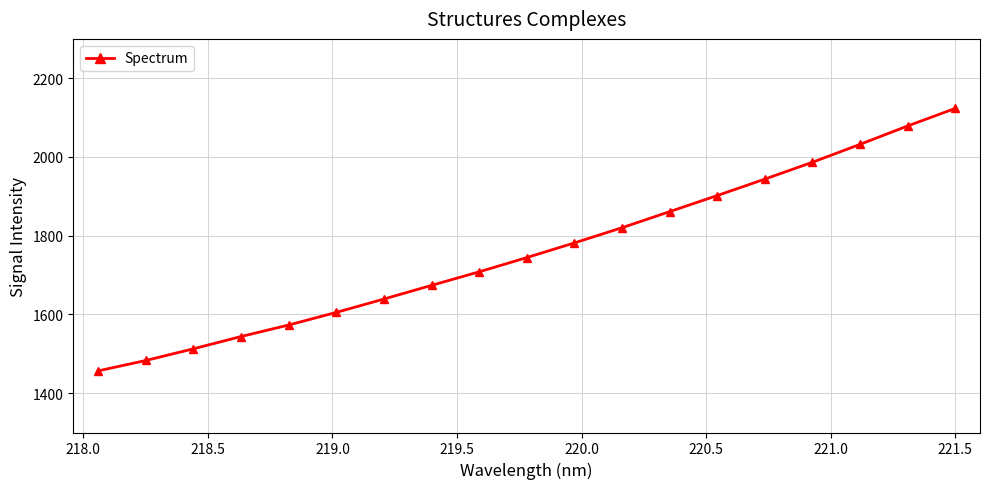

What is the greatest value displayed?

2123.2